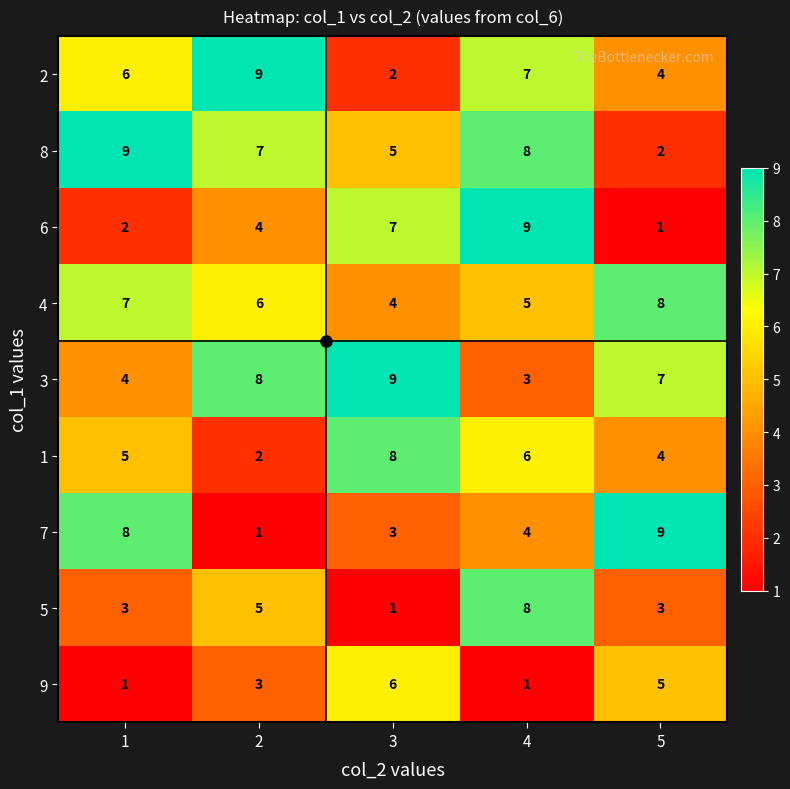

What is the sum of the 8 values at 3 and 5?

7